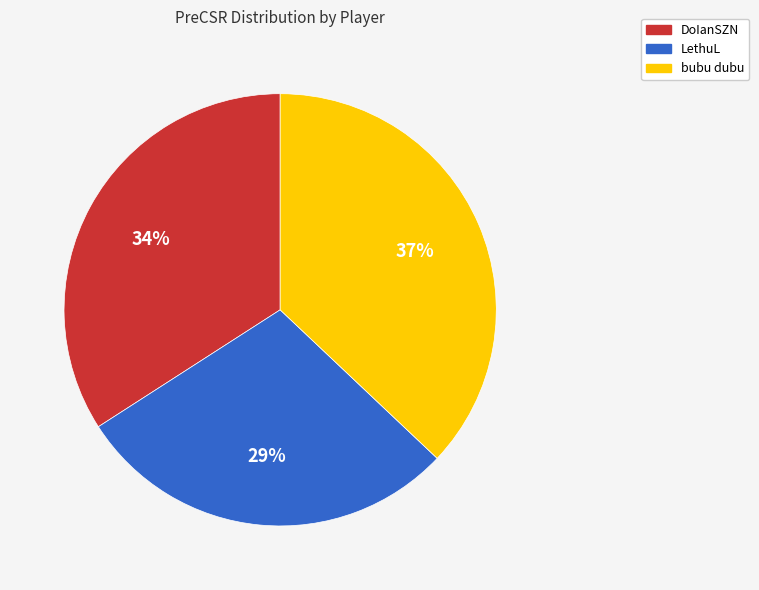

Do bubu dubu and DoIanSZN together represent more than half of the pie?

Yes